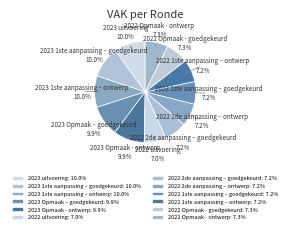

To the nearest percent, what is the difference between the 2022 Opmaak - ontwerp and 2023 1ste aanpassing – ontwerp slice percentages?

3%